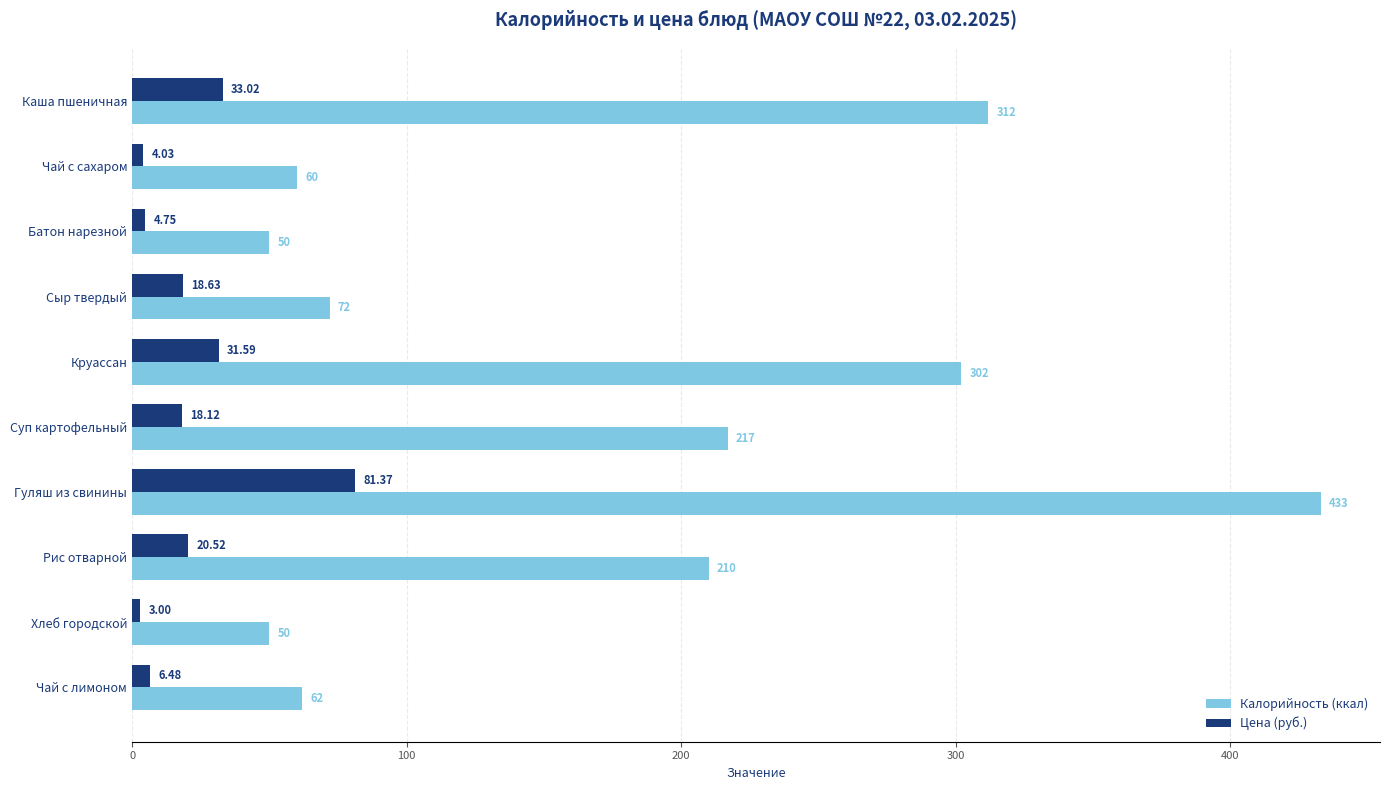

How many categories are shown in the chart?

10